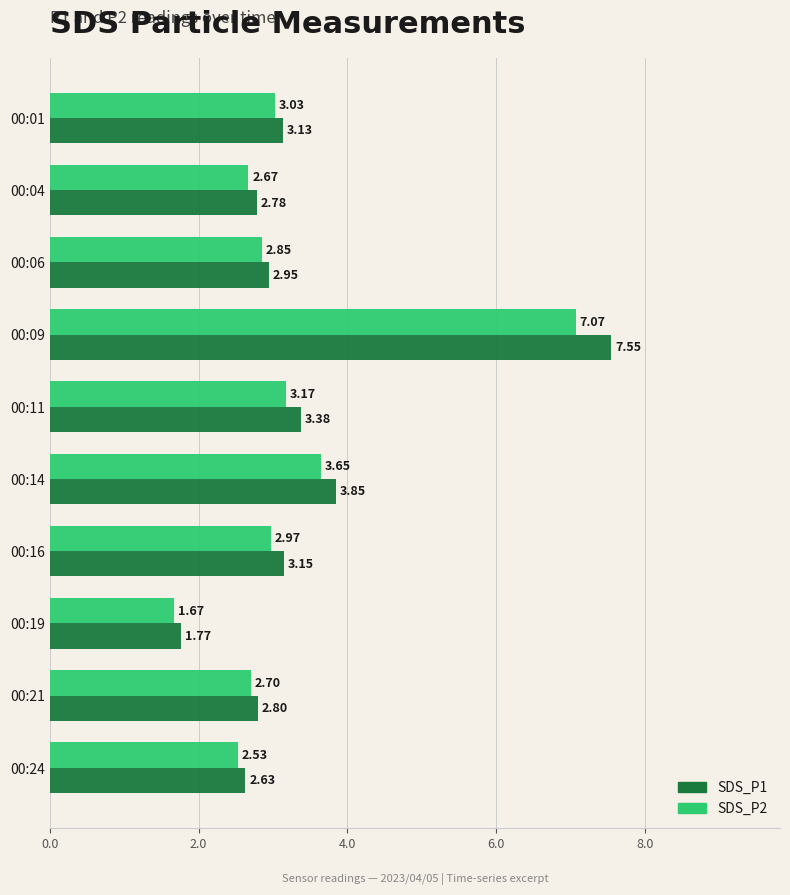

Which label corresponds to the smallest value in the chart?

00:19